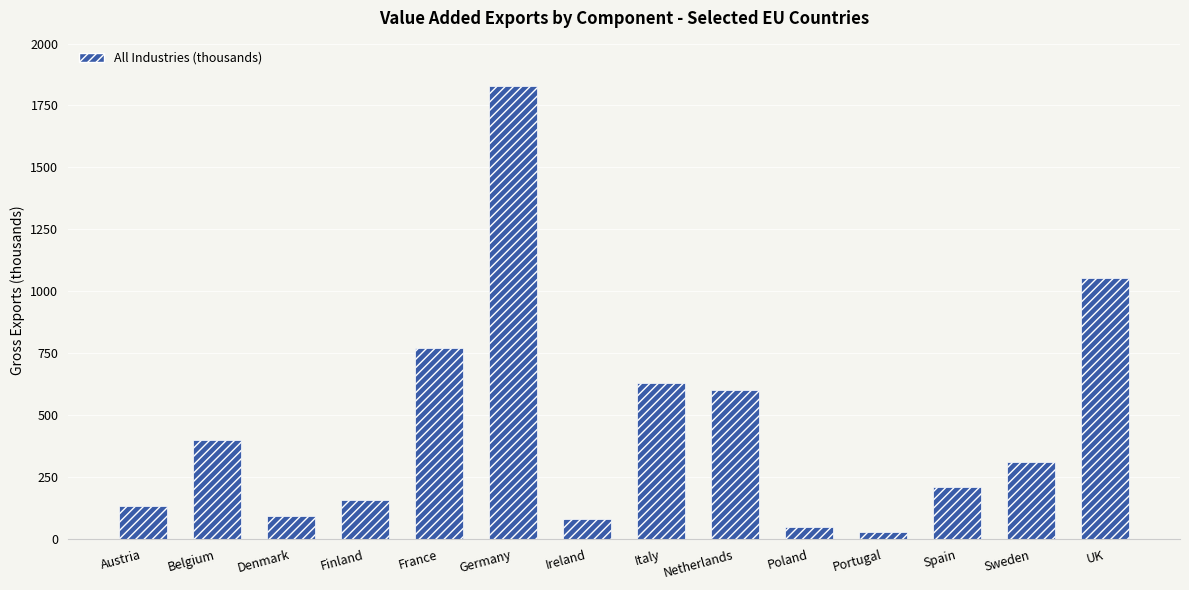

What is the greatest value displayed?

1828.6